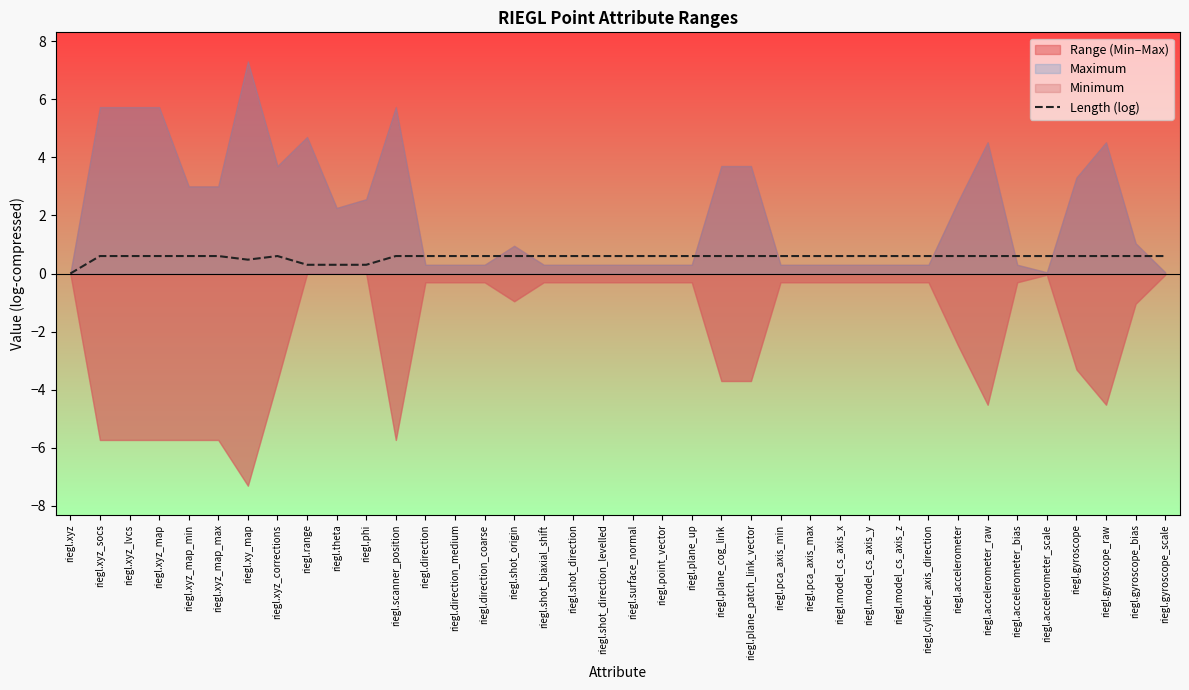

What is the label of the 7th point from the right?

riegl.accelerometer_raw